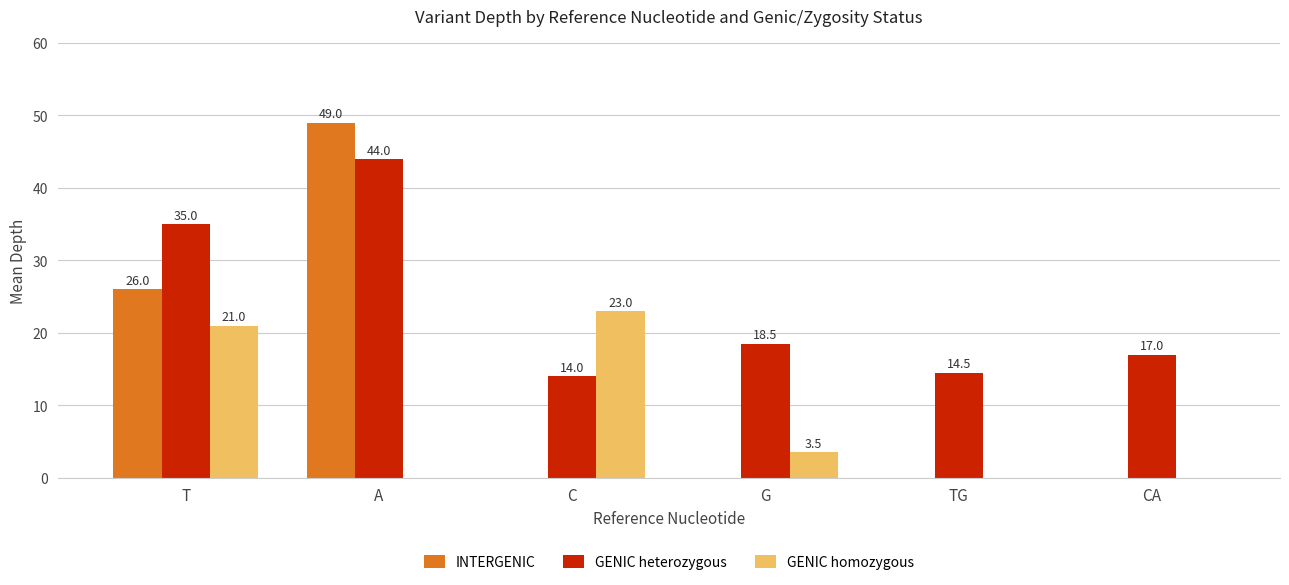

Are the bars horizontal?

No